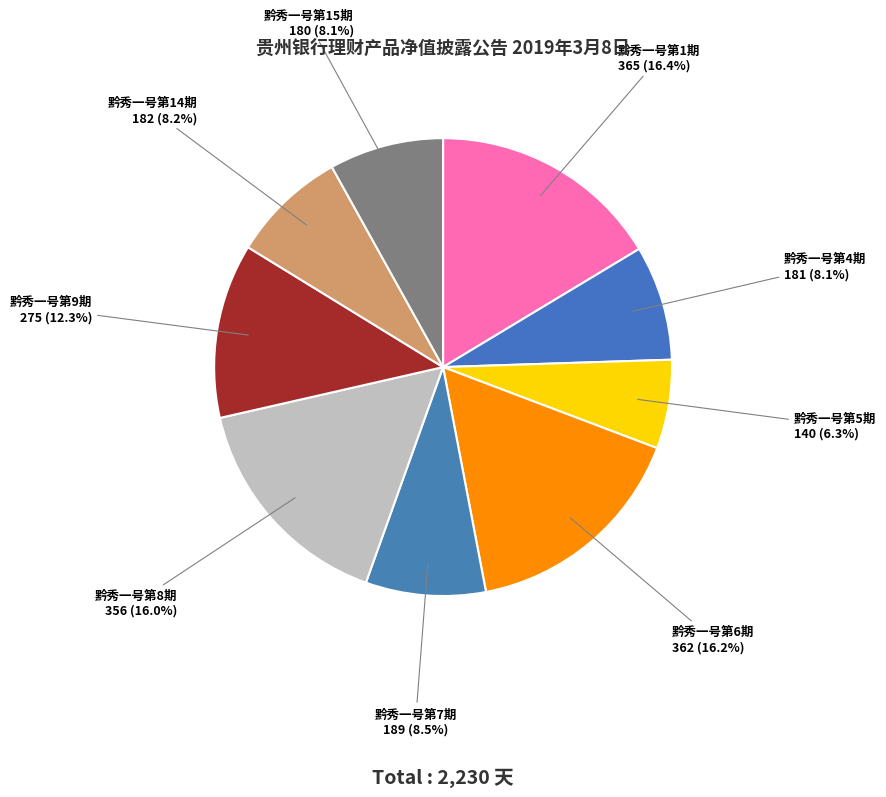

Count the number of slices in the pie.

9